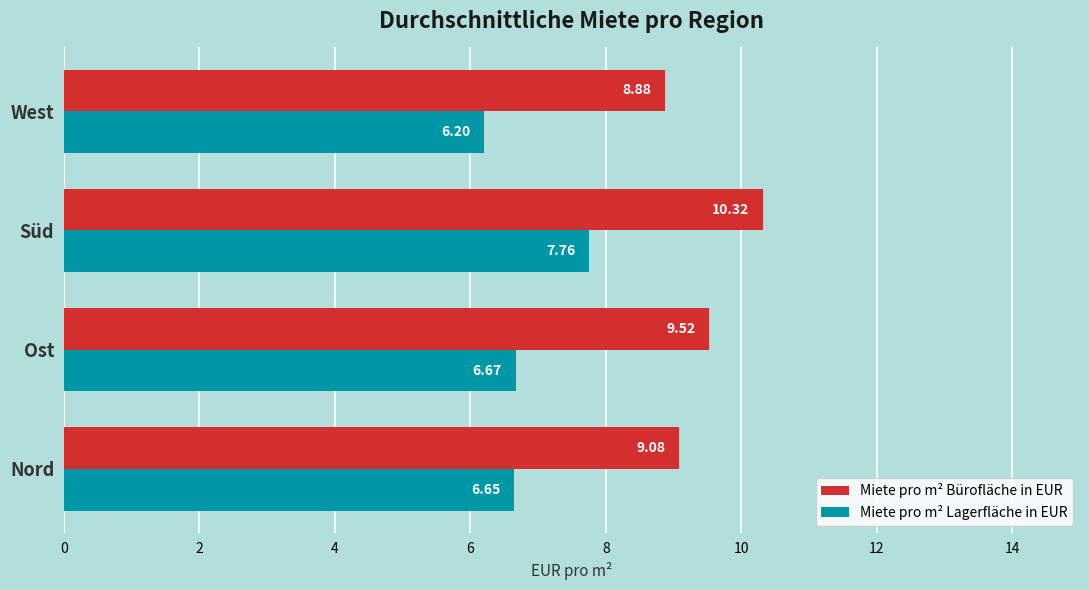

What is the greatest value displayed?

10.3